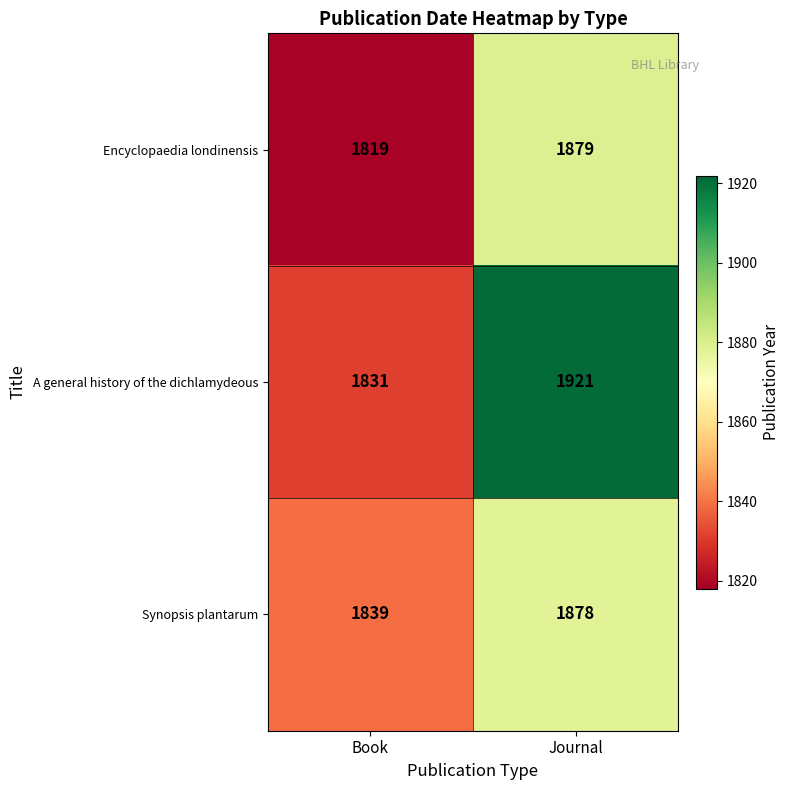

True or false: Synopsis plantarum has a value of 1140 at Book.

False